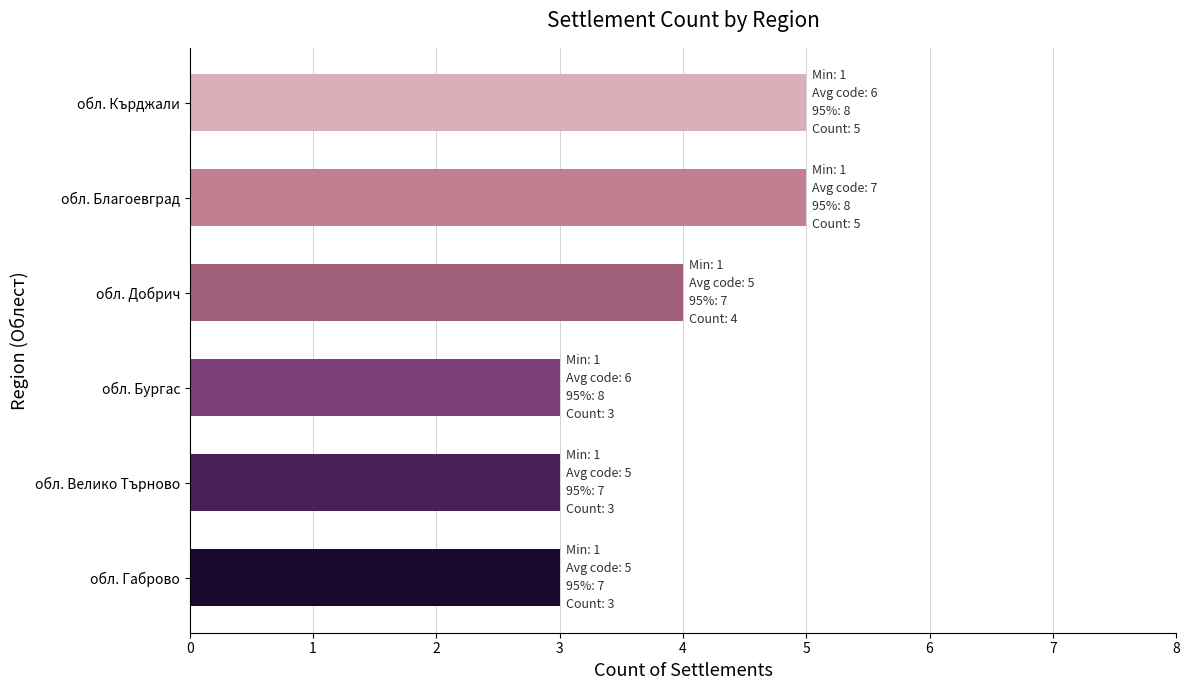

Reading bottom to top, extract all data points from this chart.

обл. Габрово=3	обл. Велико Търново=3	обл. Бургас=3	обл. Добрич=4	обл. Благоевград=5	обл. Кърджали=5